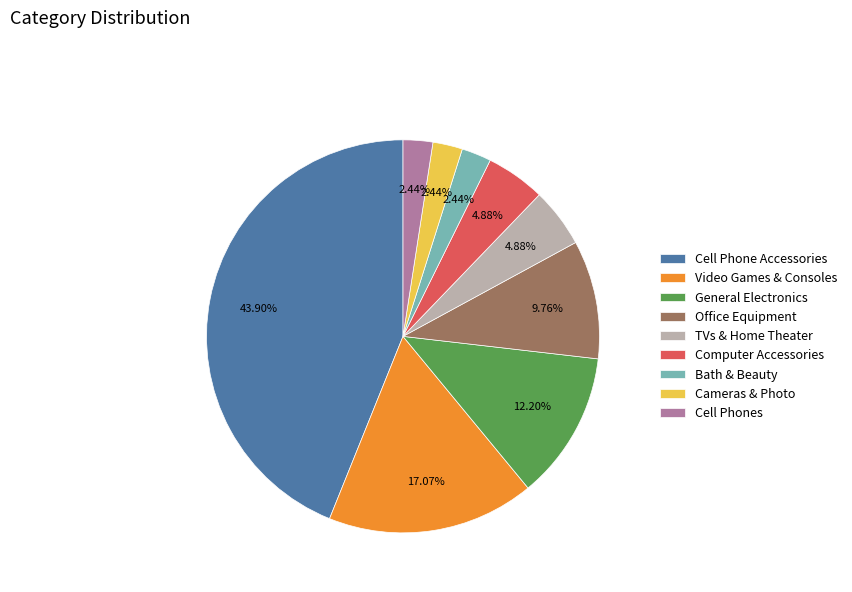

To the nearest percent, what is the difference between the Cell Phone Accessories and Computer Accessories slice percentages?

39%